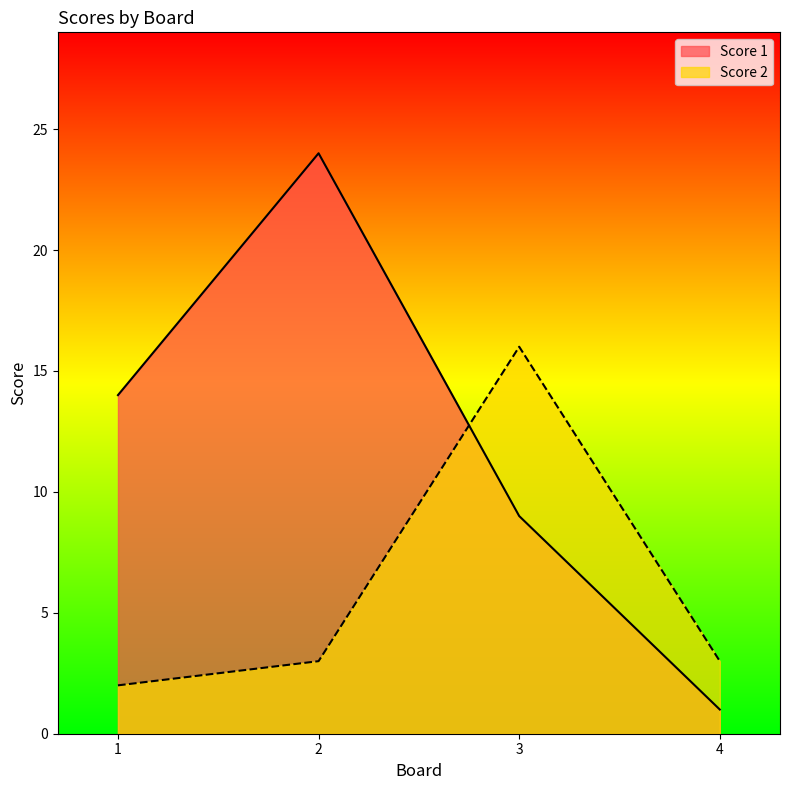

What are all the series names shown in the legend?

Score 1, Score 2